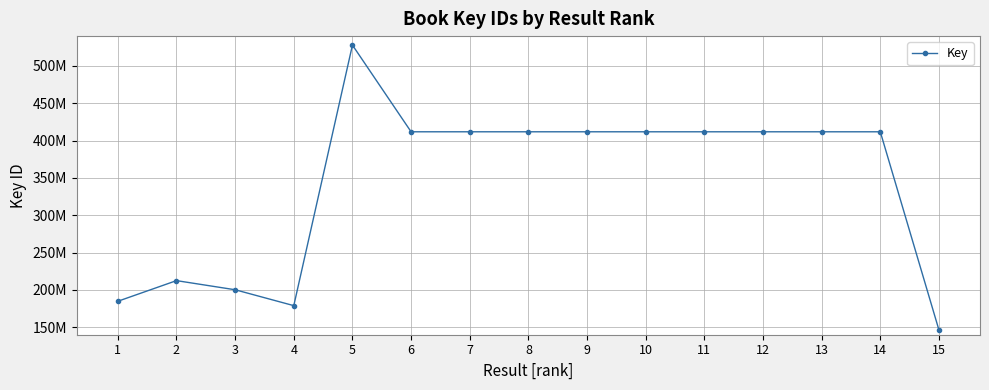

How many interior local valleys (lower than both neighbors) does the data have?

3